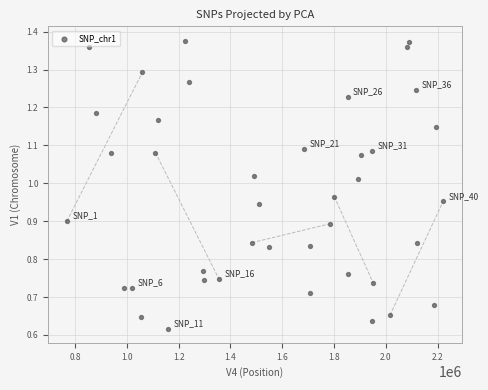

What is the range of X values (max minus min)?

1452774.0